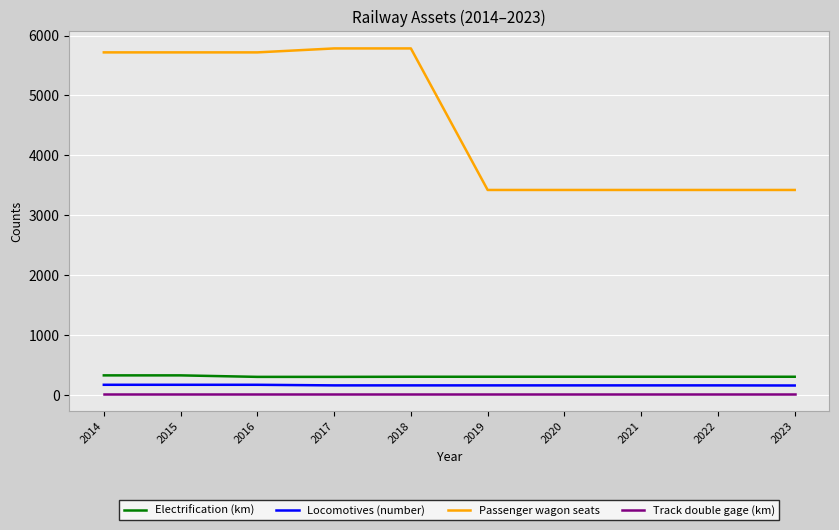

What is the greatest value displayed?

5785